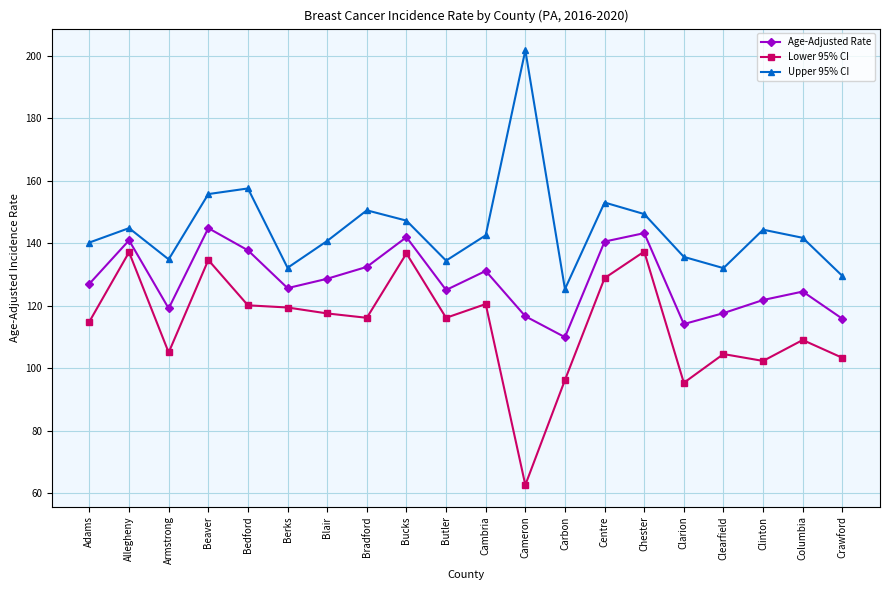

At which category does the chart reach its peak across all series?

Cameron